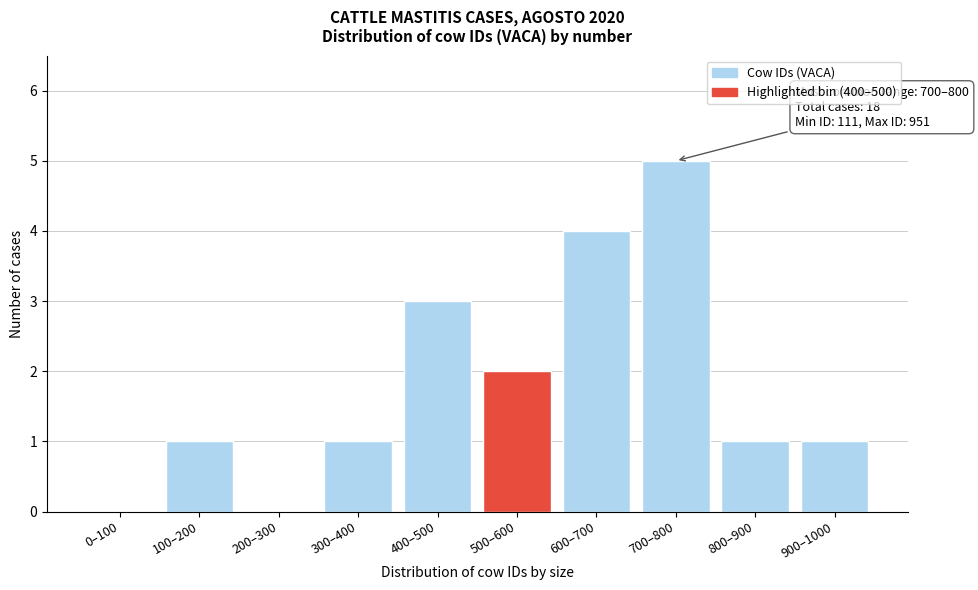

Reading left to right, transcribe all the data shown in this chart.

0–100=0	100–200=1	200–300=0	300–400=1	400–500=3	500–600=2	600–700=4	700–800=5	800–900=1	900–1000=1